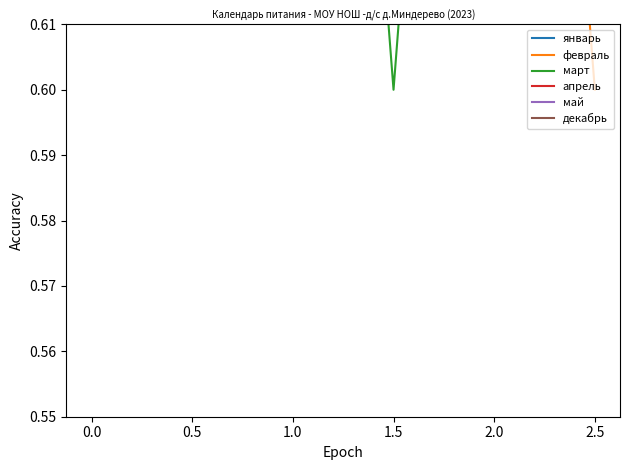

Is it true that январь equals 1.0 at 2.0?

True